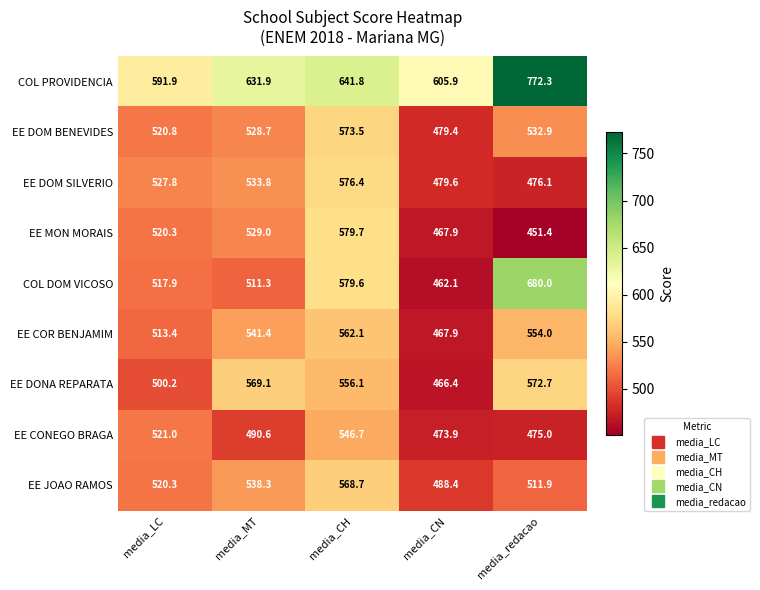

What is the maximum value shown in the chart?

772.3